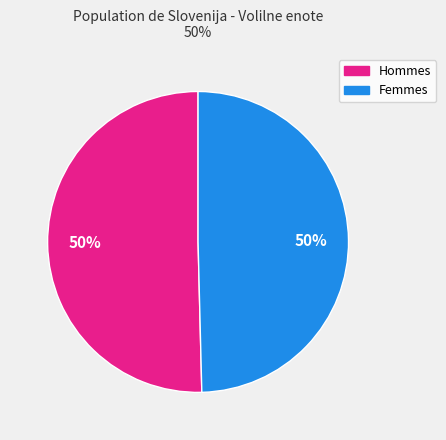

To the nearest percent, what is the average slice percentage?

50%